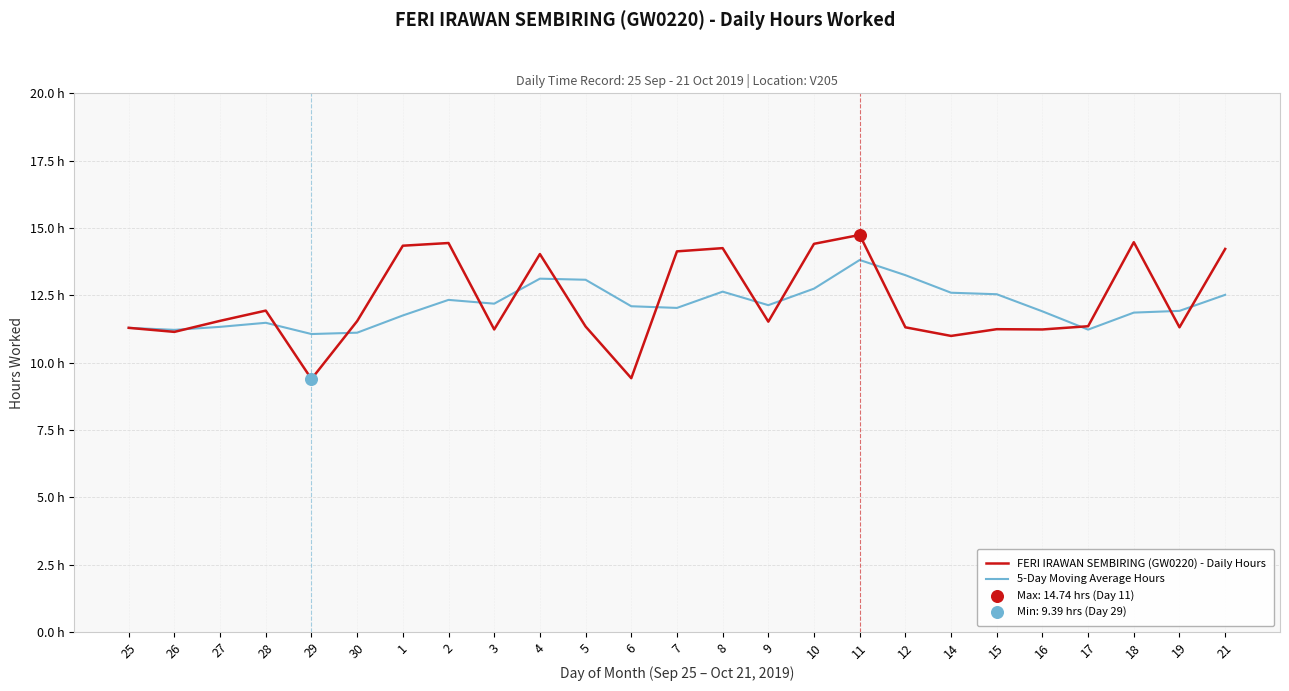

Which series has the largest total across all categories?

FERI IRAWAN SEMBIRING (GW0220) - Daily Hours